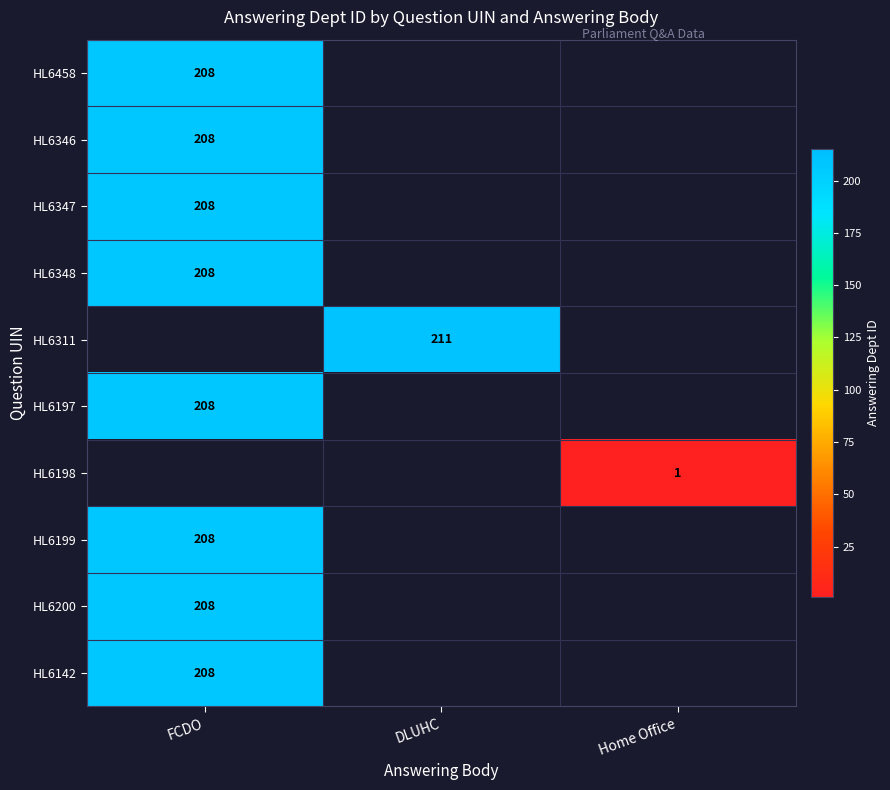

At which category does the chart reach its peak across all series?

DLUHC